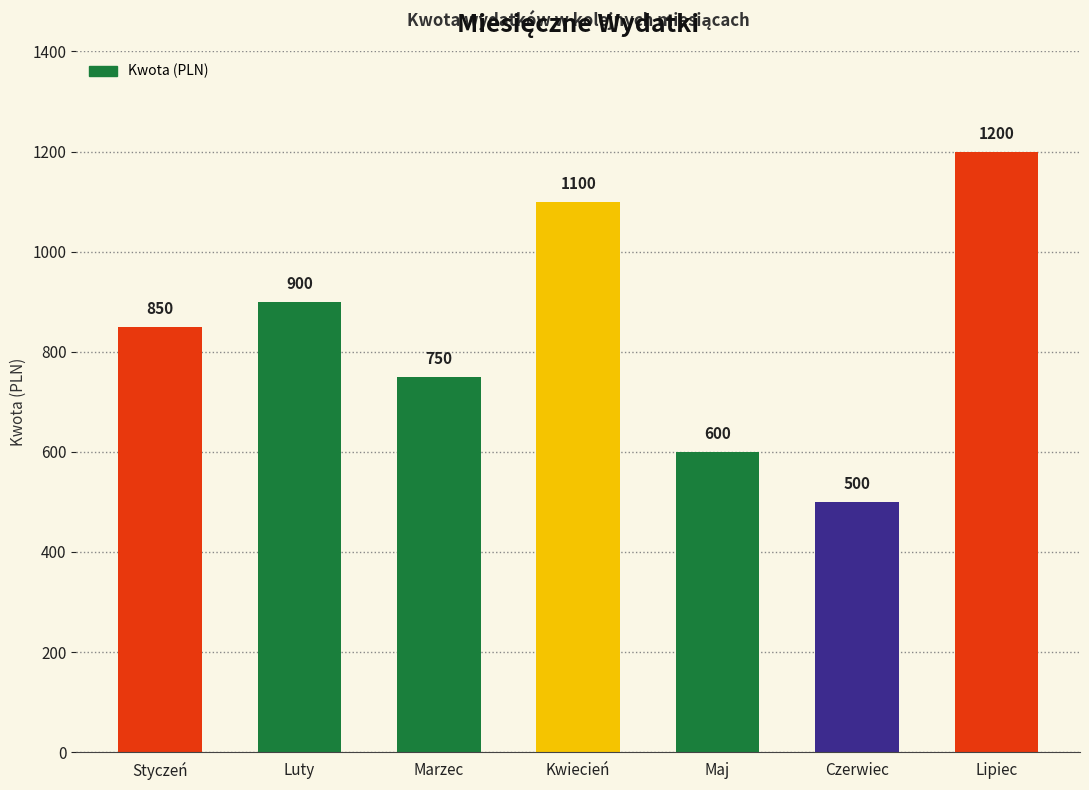

Which category has the highest value across all series?

Lipiec